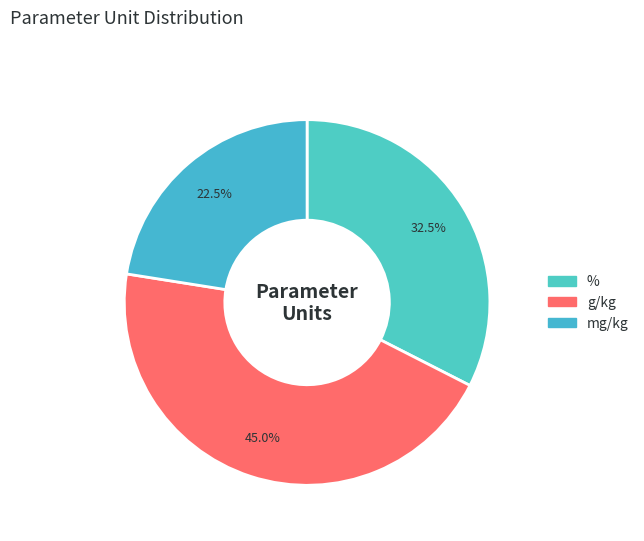

What percentage do g/kg and % together represent?

77.5%